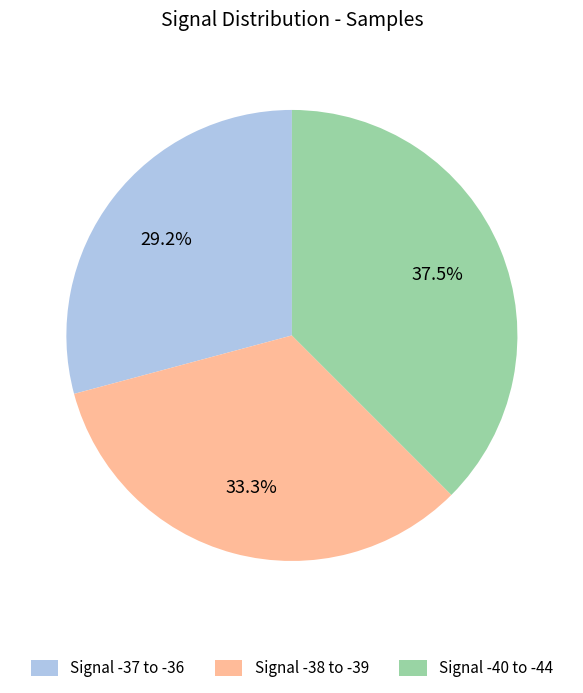

Which category has the smallest portion of the pie?

Signal -37 to -36